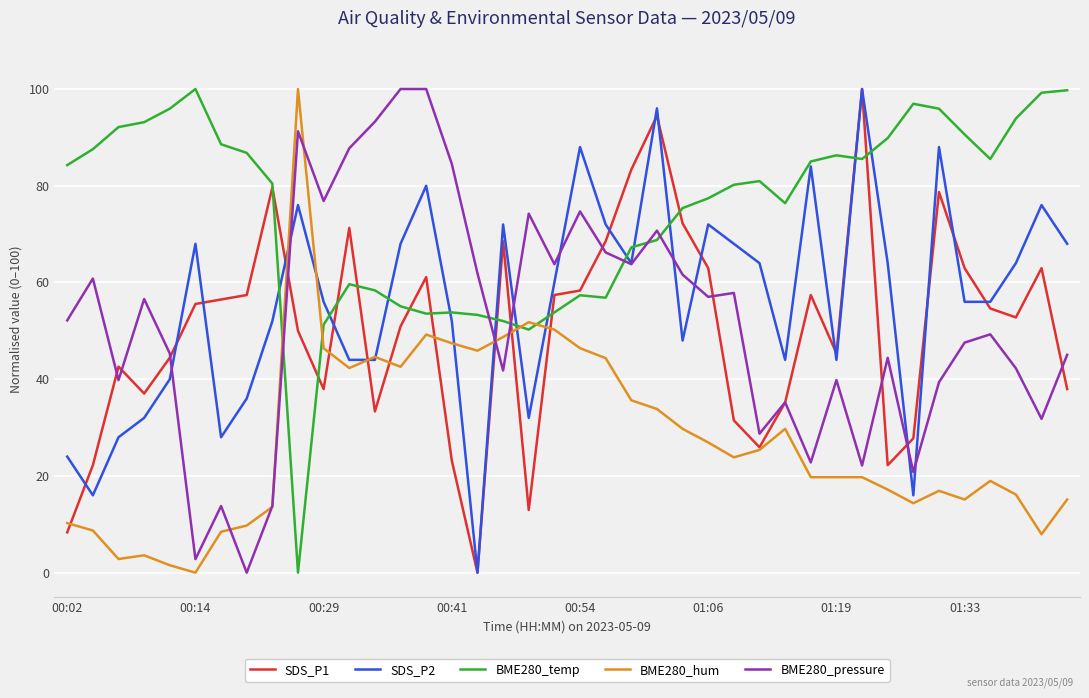

Which series has the largest total across all categories?

BME280_temp